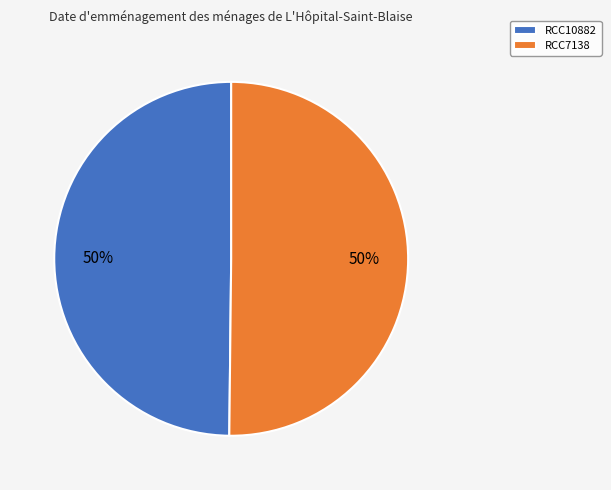

Is the sum of RCC7138 and RCC10882 greater than half?

Yes